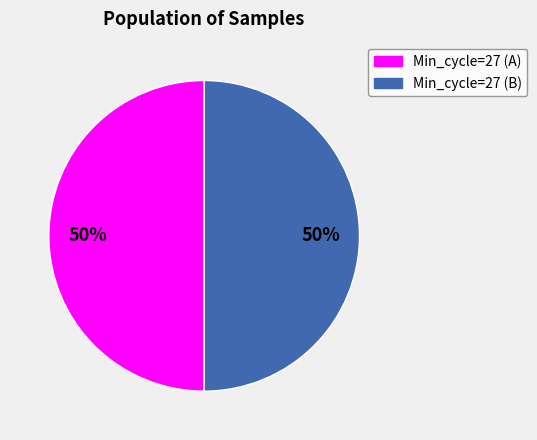

To the nearest percent, what is the average slice percentage?

50%